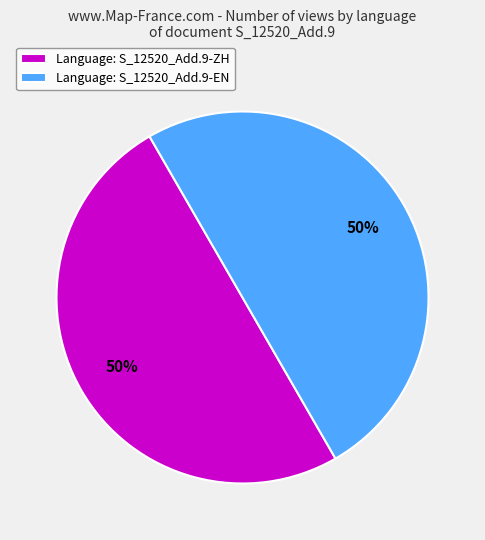

To the nearest percent, what portion does Language: S_12520_Add.9-ZH represent?

50%